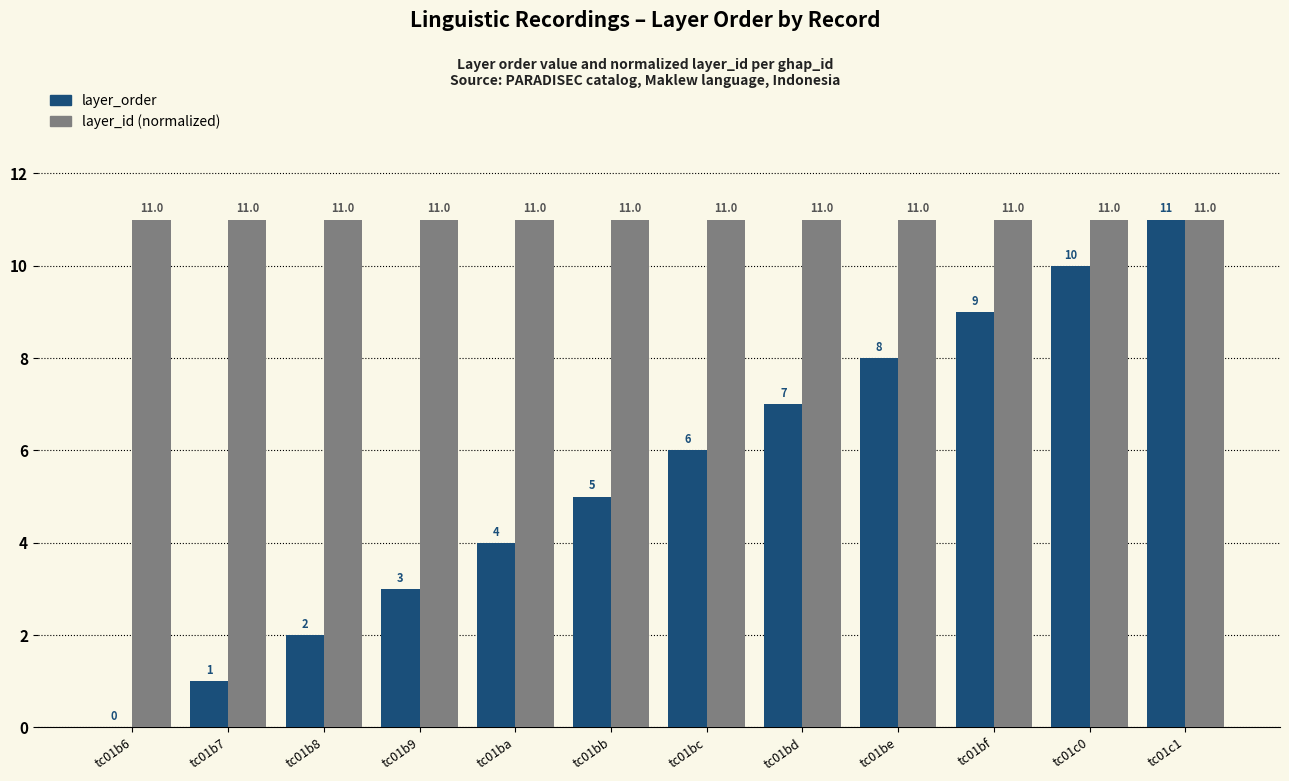

Does the chart contain stacked bars?

No